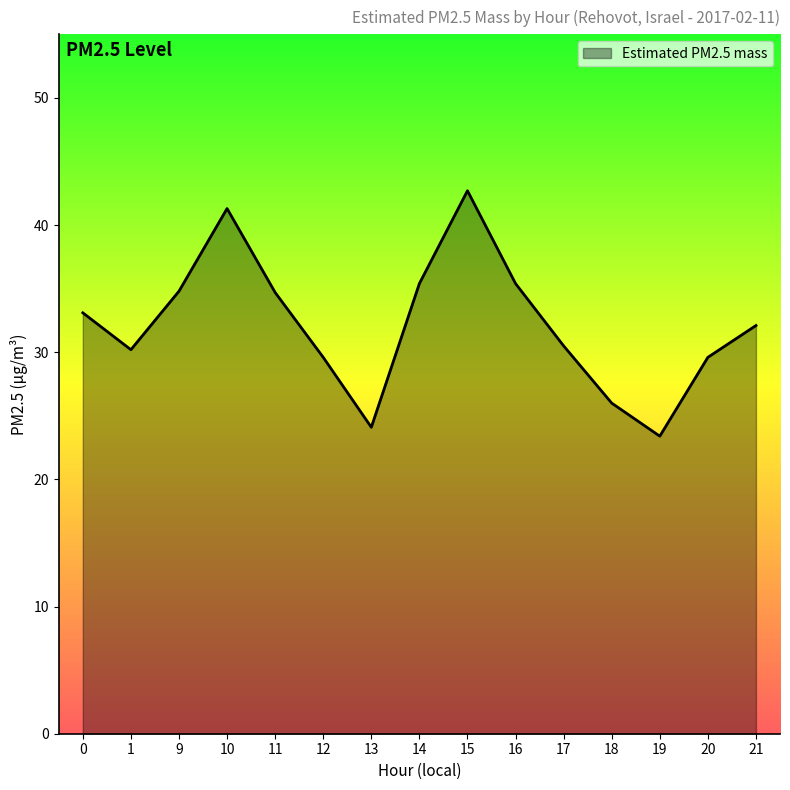

Where is the first local maximum?

10